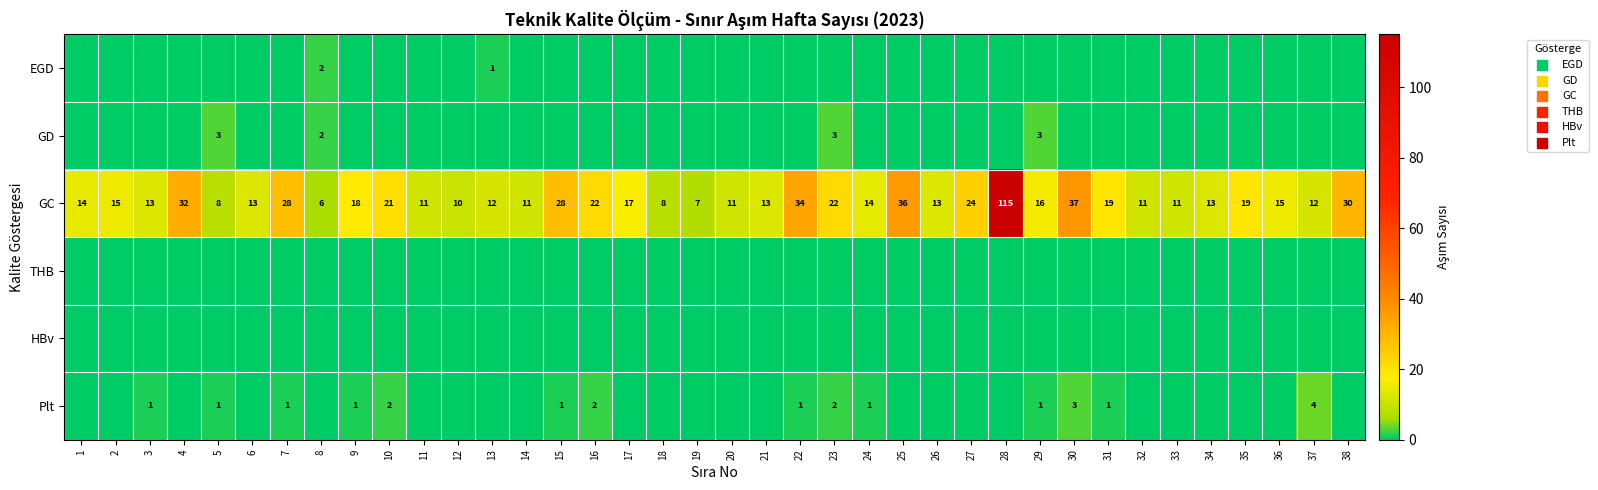

What is the total value across all series at 2?

15